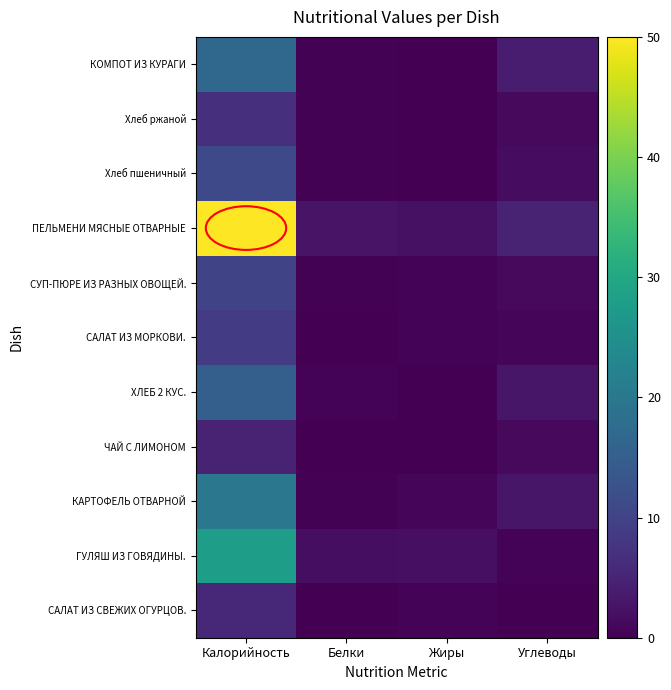

Reading right to left, extract all data points from this chart.

САЛАТ ИЗ СВЕЖИХ ОГУРЦОВ.: Углеводы=0.1	Жиры=0.6	Белки=0.0	Калорийность=5.9
ГУЛЯШ ИЗ ГОВЯДИНЫ.: Углеводы=0.5	Жиры=2.1	Белки=1.8	Калорийность=28.1
КАРТОФЕЛЬ ОТВАРНОЙ: Углеводы=3.0	Жиры=0.7	Белки=0.4	Калорийность=19.9
ЧАЙ С ЛИМОНОМ: Углеводы=1.2	Жиры=0.0	Белки=0.0	Калорийность=4.9
ХЛЕБ 2 КУС.: Углеводы=3.0	Жиры=0.1	Белки=0.6	Калорийность=15.1
САЛАТ ИЗ МОРКОВИ.: Углеводы=0.8	Жиры=0.6	Белки=0.1	Калорийность=8.6
СУП-ПЮРЕ ИЗ РАЗНЫХ ОВОЩЕЙ.: Углеводы=1.2	Жиры=0.5	Белки=0.3	Калорийность=10.2
ПЕЛЬМЕНИ МЯСНЫЕ ОТВАРНЫЕ: Углеводы=4.9	Жиры=2.2	Белки=2.7	Калорийность=50.0
Хлеб пшеничный: Углеводы=1.7	Жиры=0.0	Белки=0.4	Калорийность=11.1
Хлеб ржаной: Углеводы=1.3	Жиры=0.0	Белки=0.3	Калорийность=6.8
КОМПОТ ИЗ КУРАГИ: Углеводы=4.0	Жиры=0.0	Белки=0.2	Калорийность=17.0